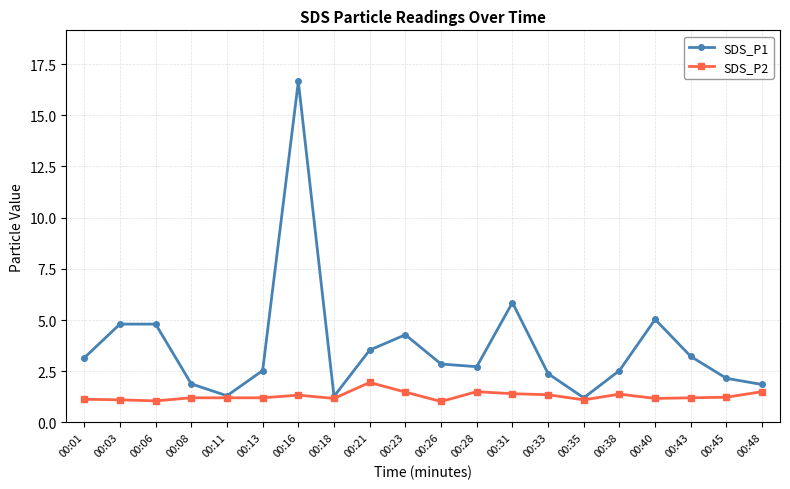

Which series has the widest spread of values?

SDS_P1